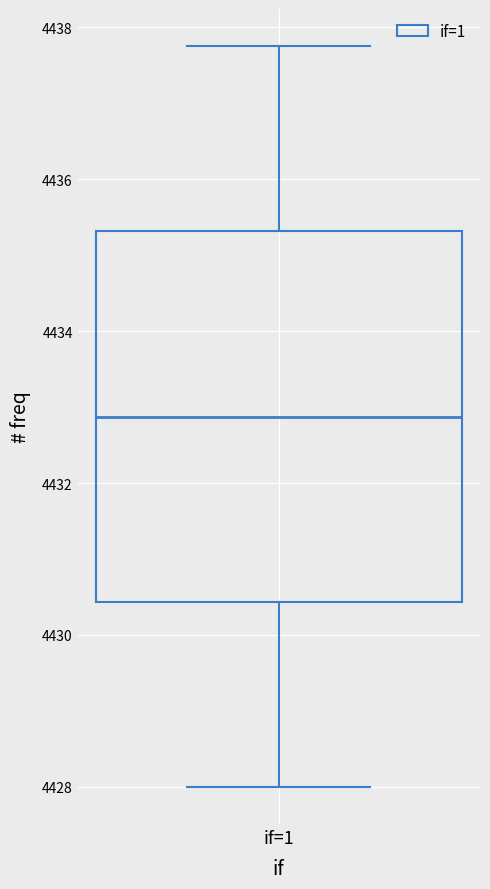

Transcribe this box plot: give where the median line is, the range the box spans, and where the two whiskers end, as read against the y-axis. The values are not printed on the chart, so give them approximately, as read against the axis.

median 4432.8, box 4430.4 to 4435.4, whiskers 4428.0 to 4437.8